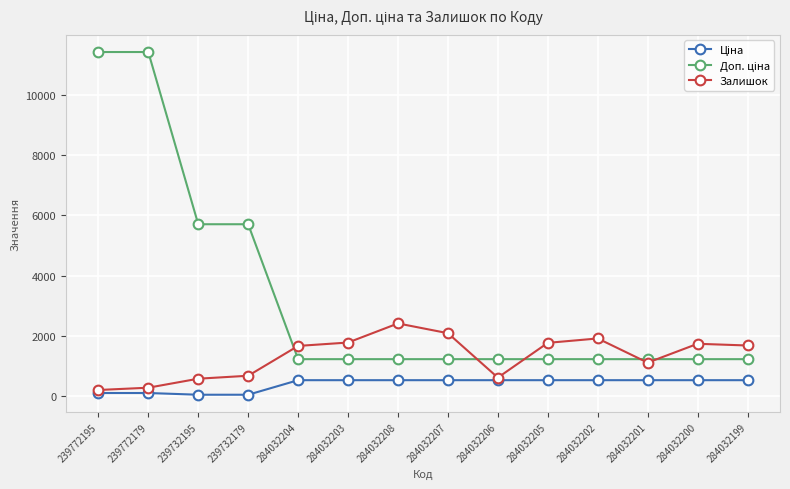

True or false: Залишок has a value of 290.0 at 239772179.

True